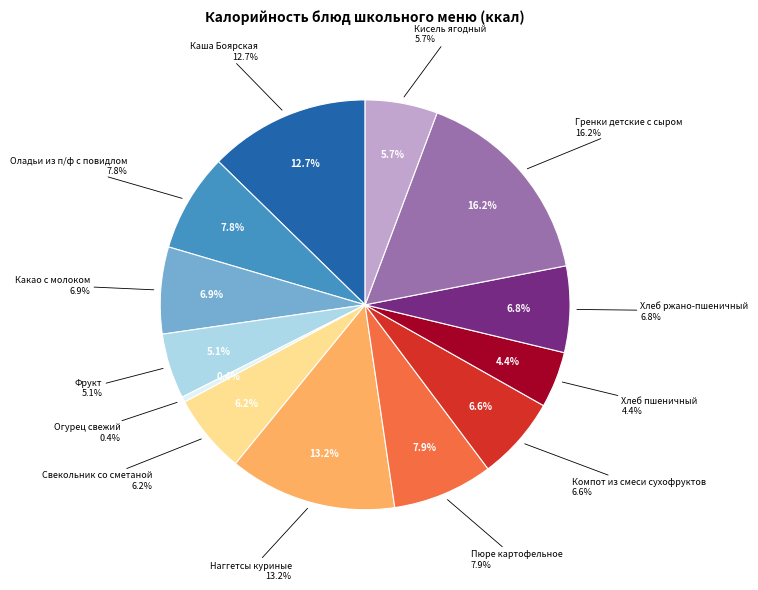

Which category has the smallest portion of the pie?

Огурец свежий